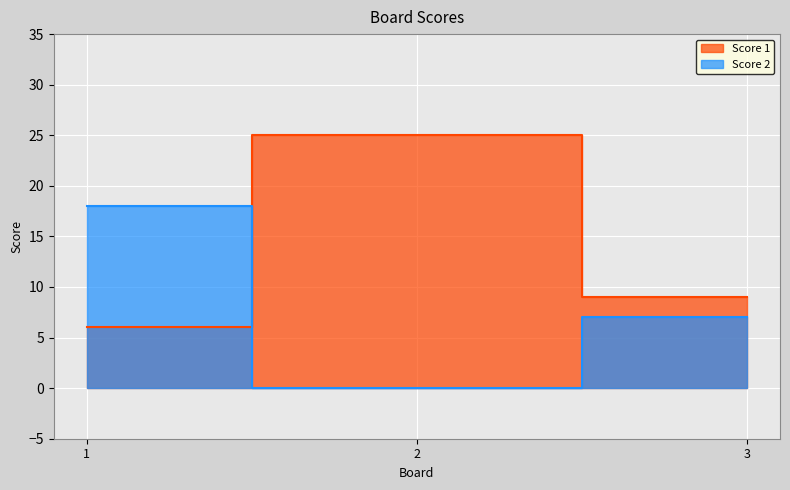

What is the total value across all series at 2?

25